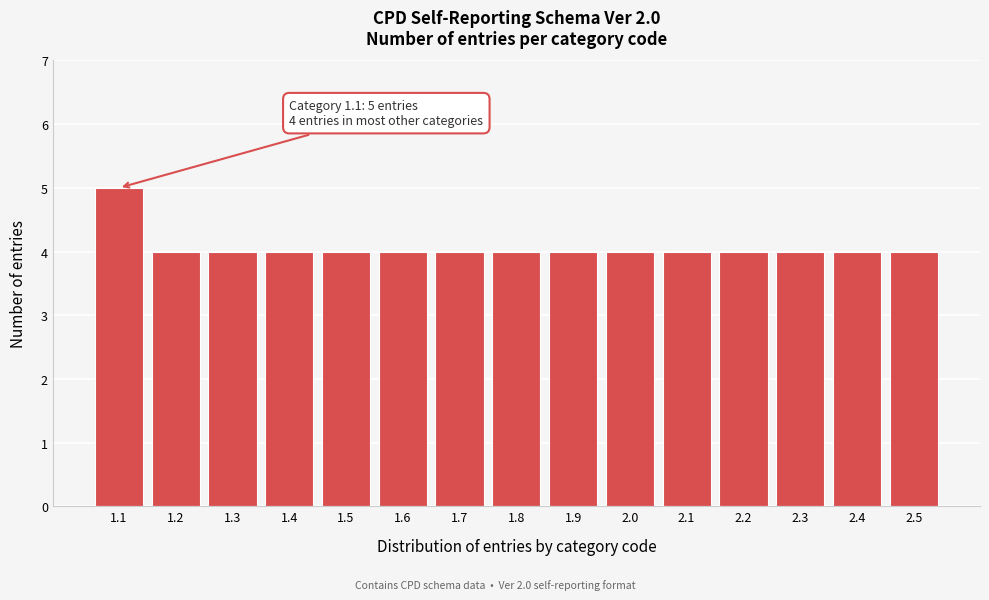

Reading left to right, extract all data points from this chart.

1.1=5	1.2=4	1.3=4	1.4=4	1.5=4	1.6=4	1.7=4	1.8=4	1.9=4	2.0=4	2.1=4	2.2=4	2.3=4	2.4=4	2.5=4